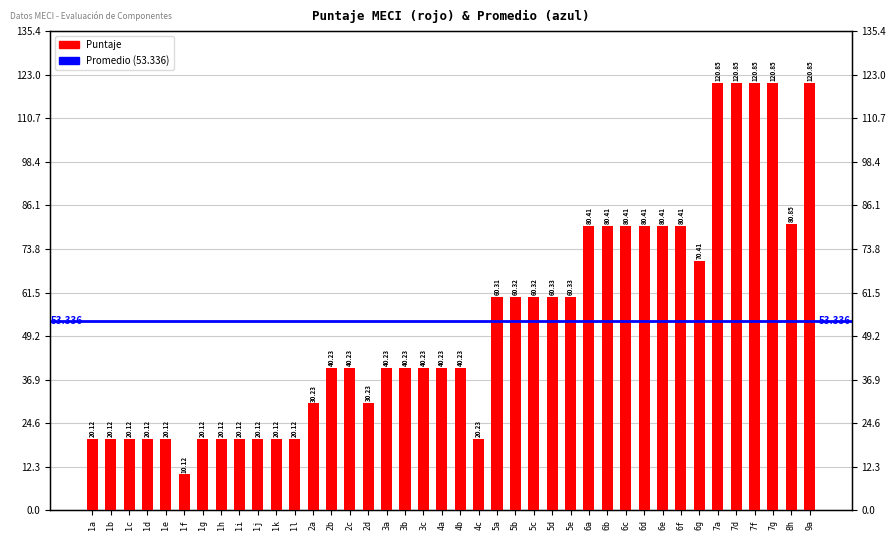

Between 4a and 7f, which is larger?

7f